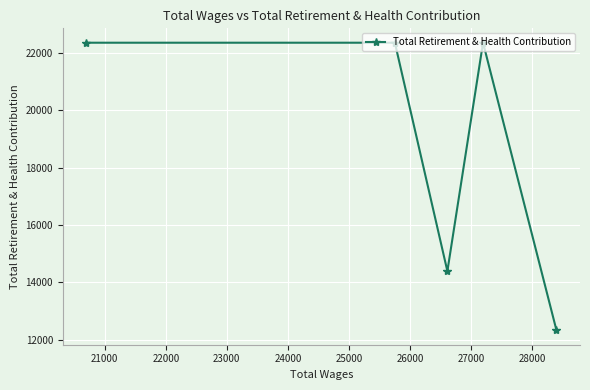

What is the difference between the maximum and minimum values?

10039